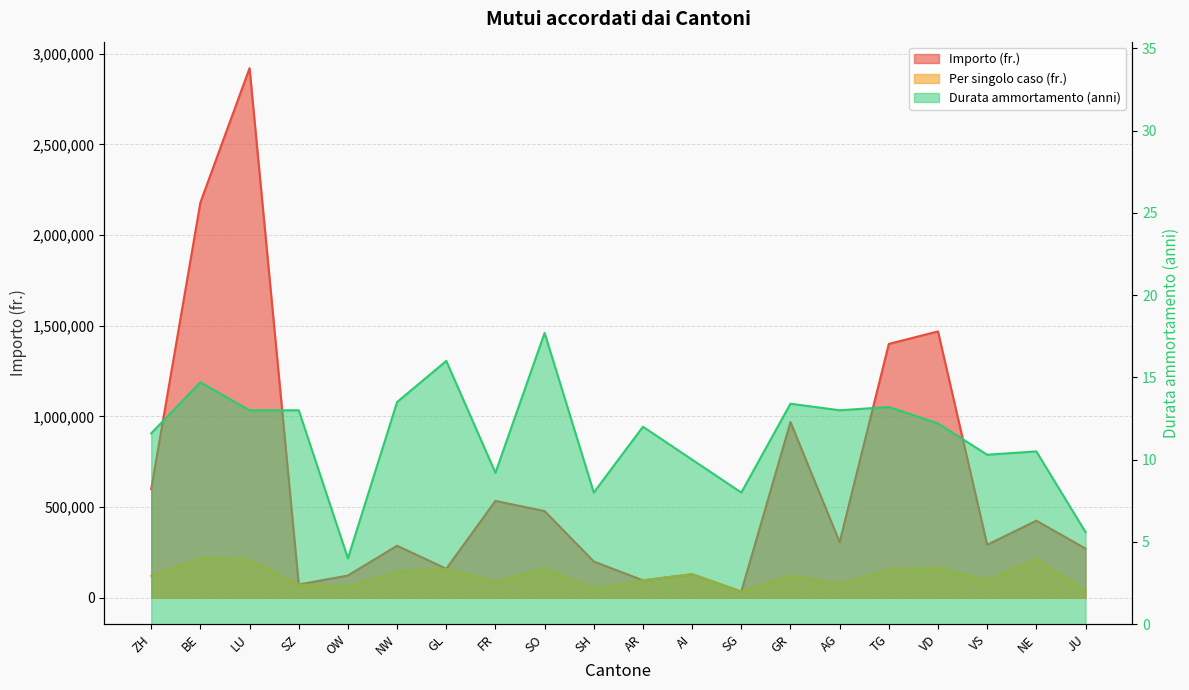

What is the lowest value of the Importo (fr.) series?

34000.0